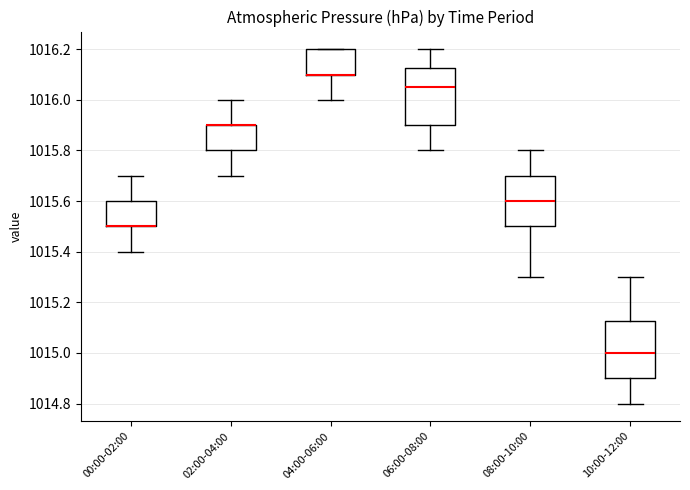

Reading left to right, transcribe this box plot: for each box, give where its median line is, the range the box spans, and where its two whiskers end, as read against the y-axis. The values are not printed on the chart, so give them approximately, as read against the axis.

00:00-02:00: median 1015.50 (drawn on the box's lower edge), box 1015.50 to 1015.60, whiskers 1015.40 to 1015.70
02:00-04:00: median 1015.90 (drawn on the box's upper edge), box 1015.80 to 1015.90, whiskers 1015.70 to 1016.00
04:00-06:00: median 1016.10 (drawn on the box's lower edge), box 1016.10 to 1016.20, whiskers 1016.00 to 1016.20
06:00-08:00: median 1016.06, box 1015.90 to 1016.12, whiskers 1015.80 to 1016.20
08:00-10:00: median 1015.60, box 1015.50 to 1015.70, whiskers 1015.30 to 1015.80
10:00-12:00: median 1015.00, box 1014.90 to 1015.12, whiskers 1014.80 to 1015.30